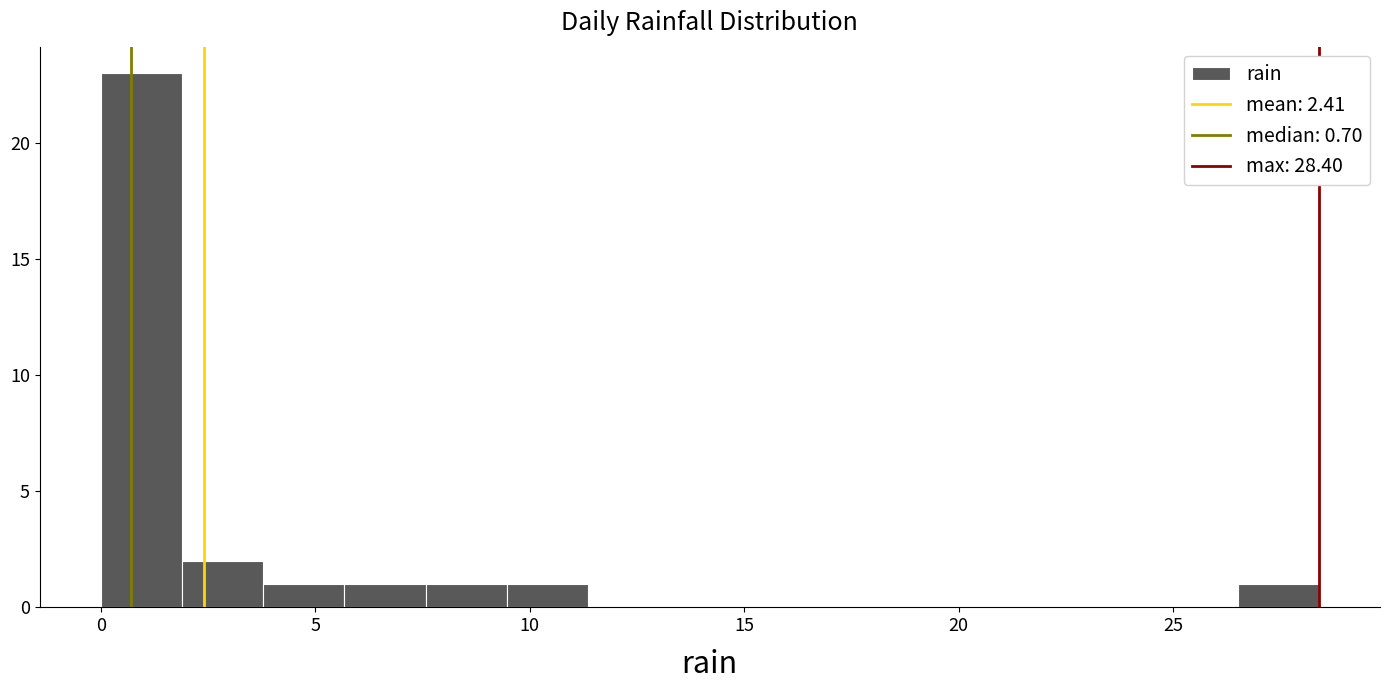

Read against the x-axis, roughly where is the centre of the tallest bar?

1.0